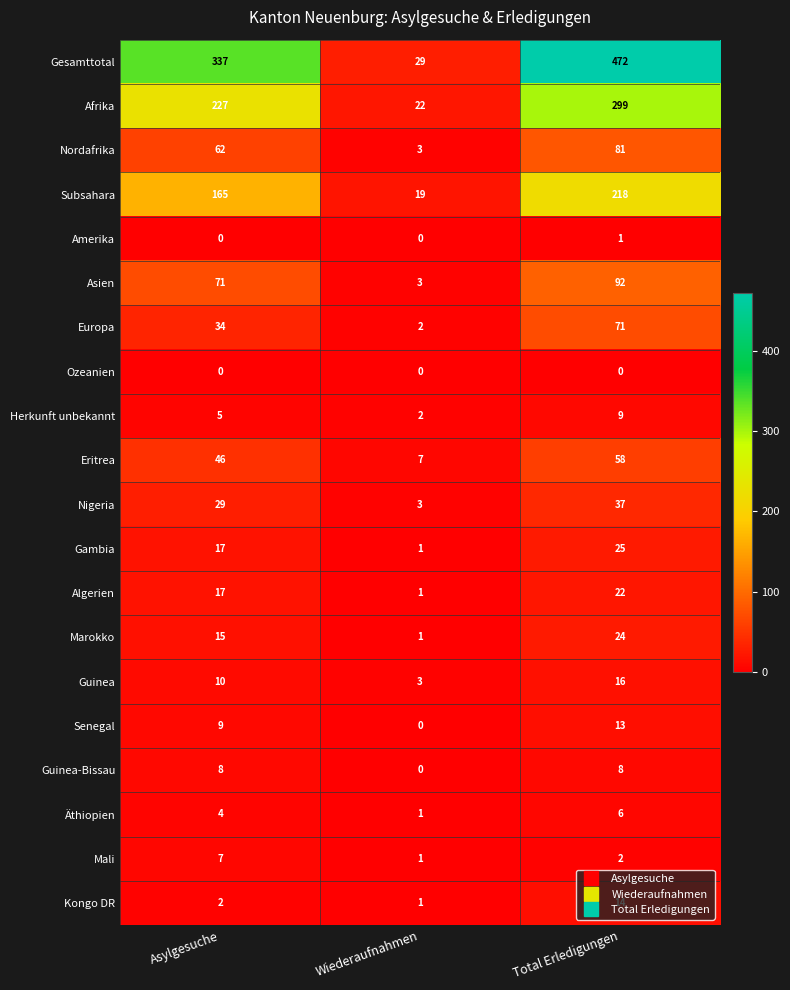

Is the value of Amerika at Asylgesuche greater than the value of Herkunft unbekannt at Wiederaufnahmen?

No